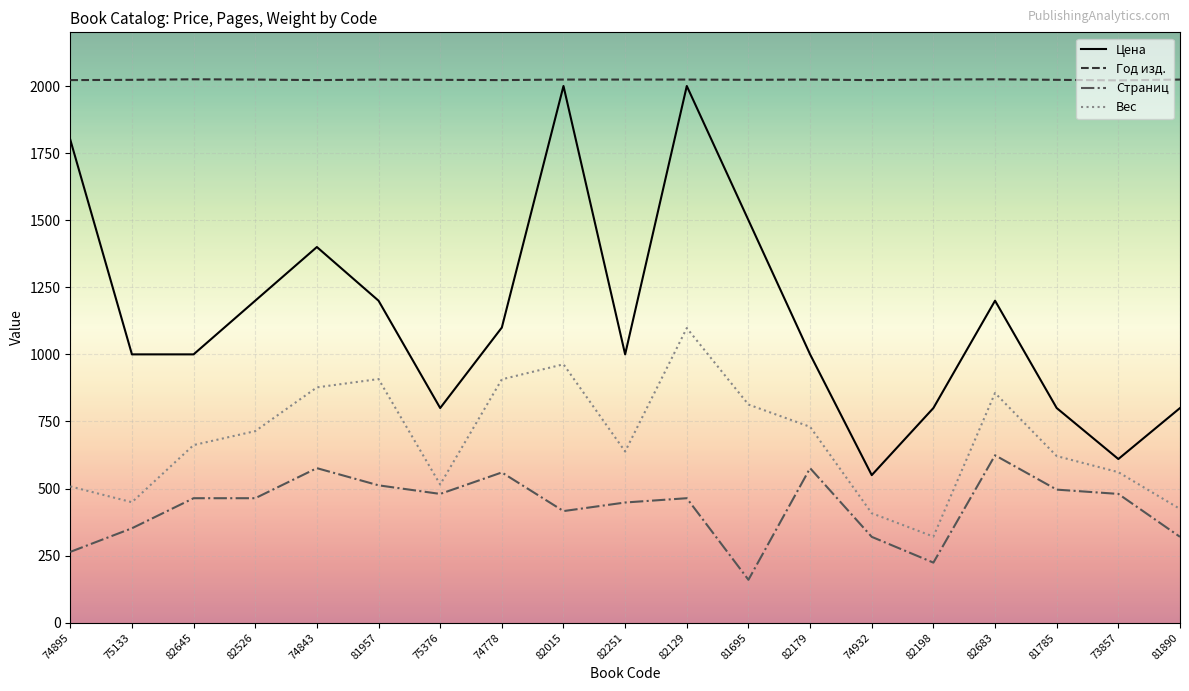

What is the greatest value displayed?

2025